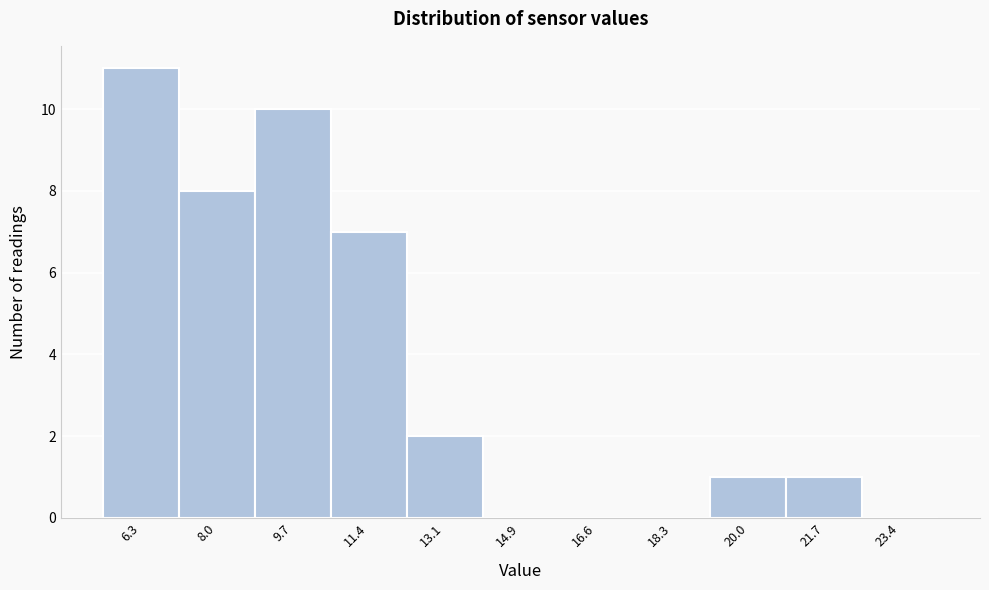

Reading left to right, list all the values displayed in this chart.

6.3=11	8.0=8	9.7=10	11.4=7	13.1=2	14.9=0	16.6=0	18.3=0	20.0=1	21.7=1	23.4=0